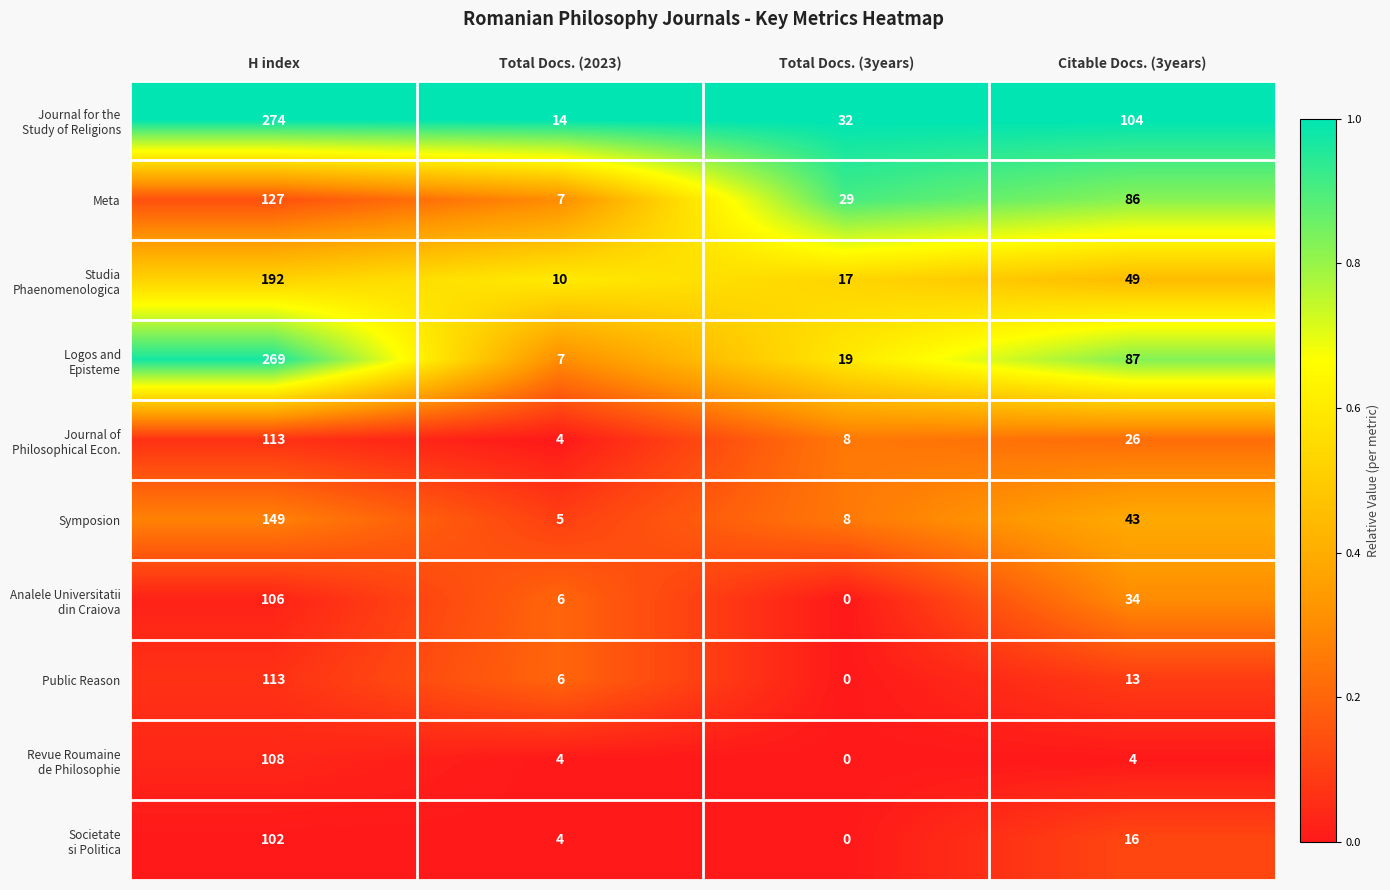

What is the spread (max minus min) of values at Total Docs. (2023)?

10